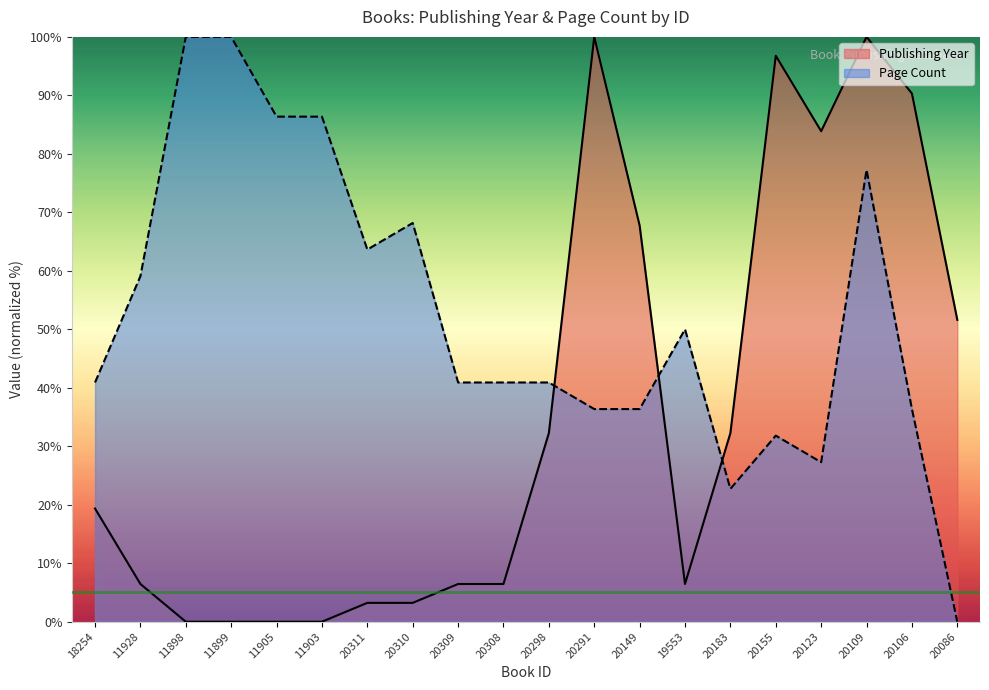

What are all the series names shown in the legend?

Publishing Year, Page Count